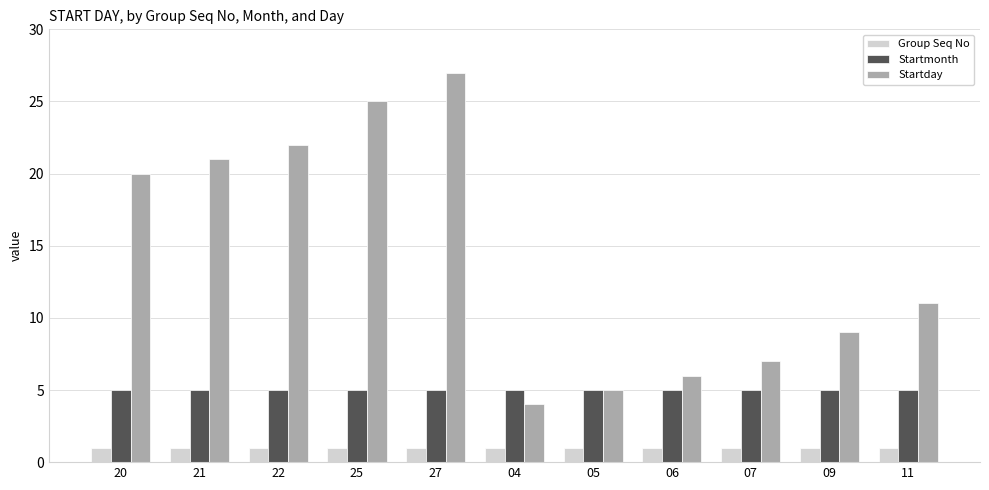

Is the value of Group Seq No at 22 greater than the value of Startday at 27?

No